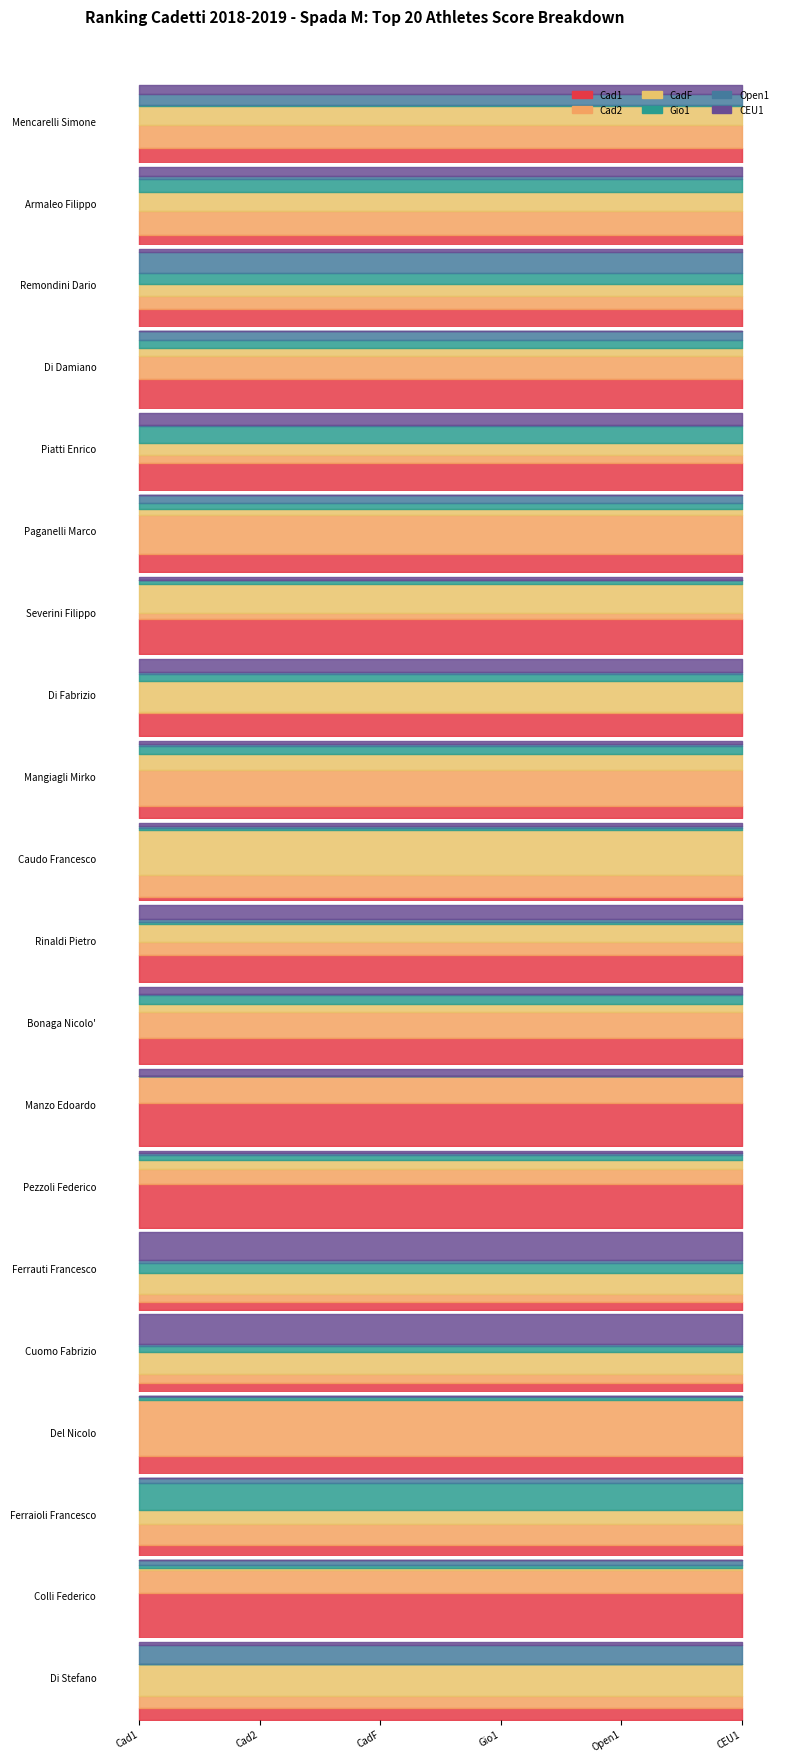

What is the value of the Cad1 point at the 17th from the left?

39.4